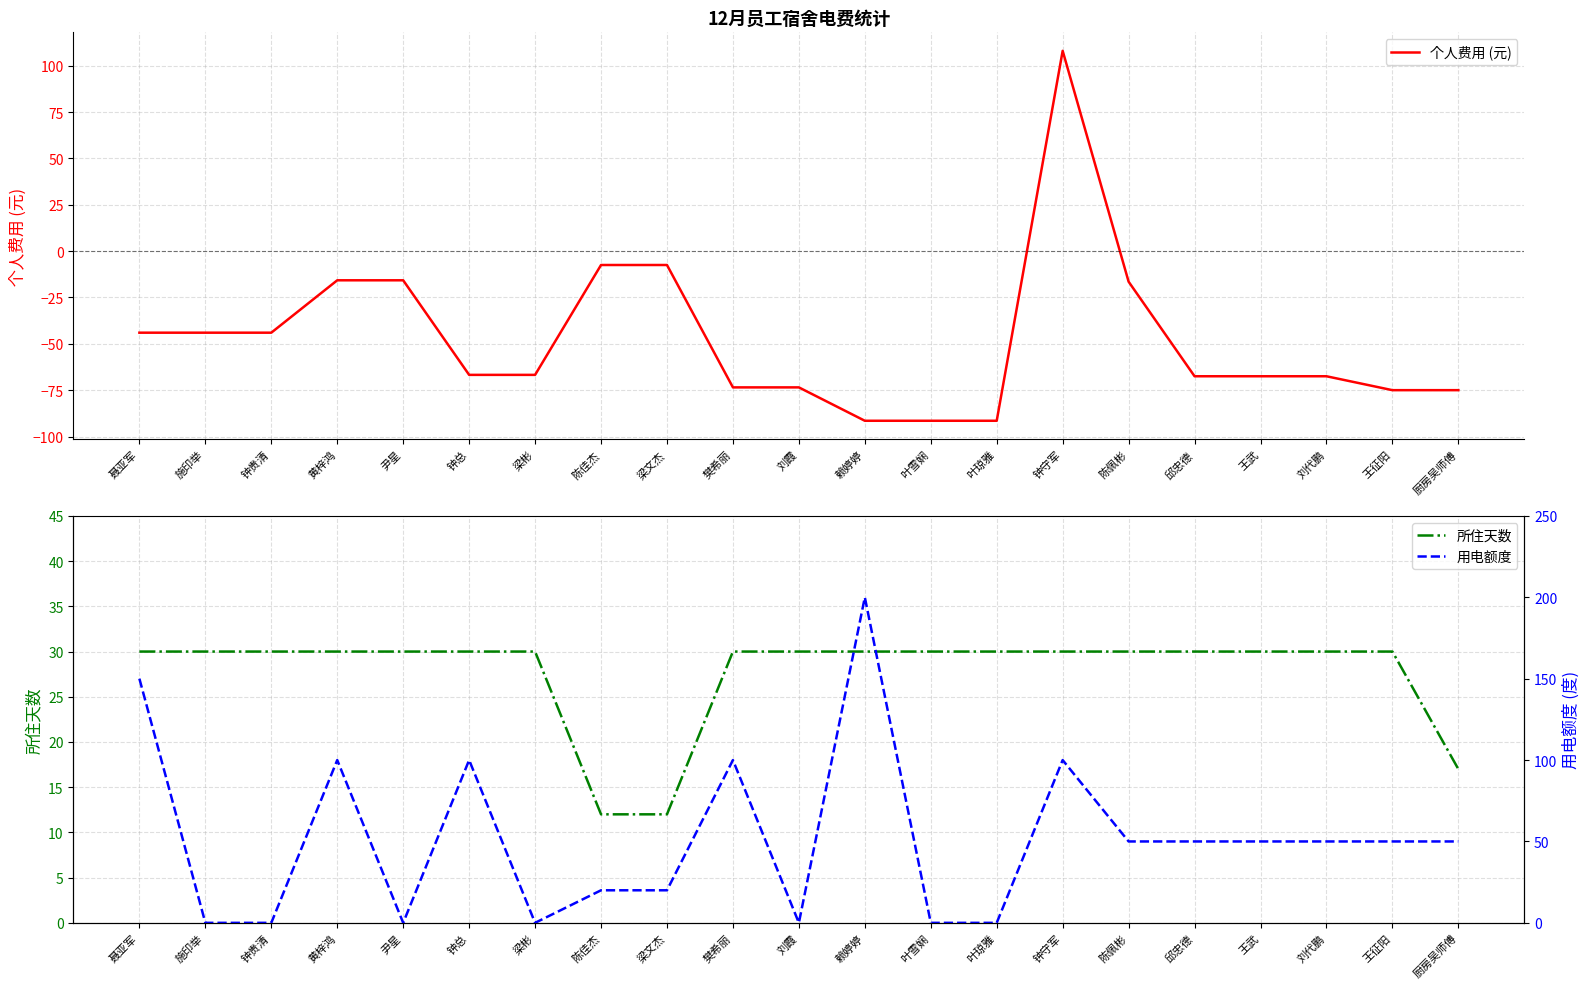

List the labels in order of 所住天数 value, smallest first.

陈佳杰, 梁文杰, 厨房吴师傅, 聂亚军, 施印举, 钟贵清, 黄梓鸿, 尹星, 钟总, 梁彬, 樊希丽, 刘霞, 赖婷婷, 叶雪娴, 叶琼雅, 钟守军, 陈佩彬, 邱忠德, 王武, 刘代鹏, 王征阳